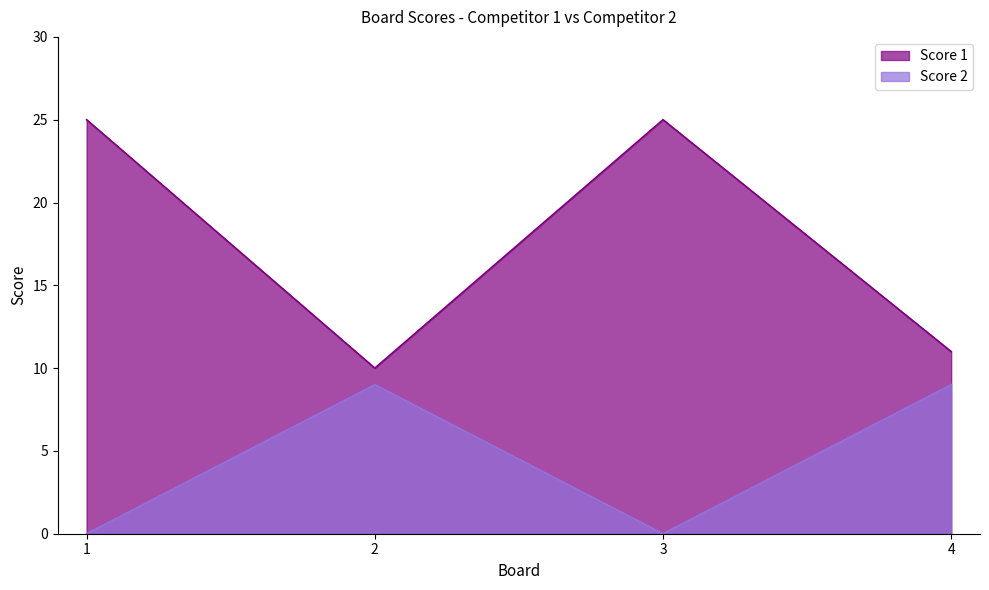

Where is the first local maximum for Score 1?

3